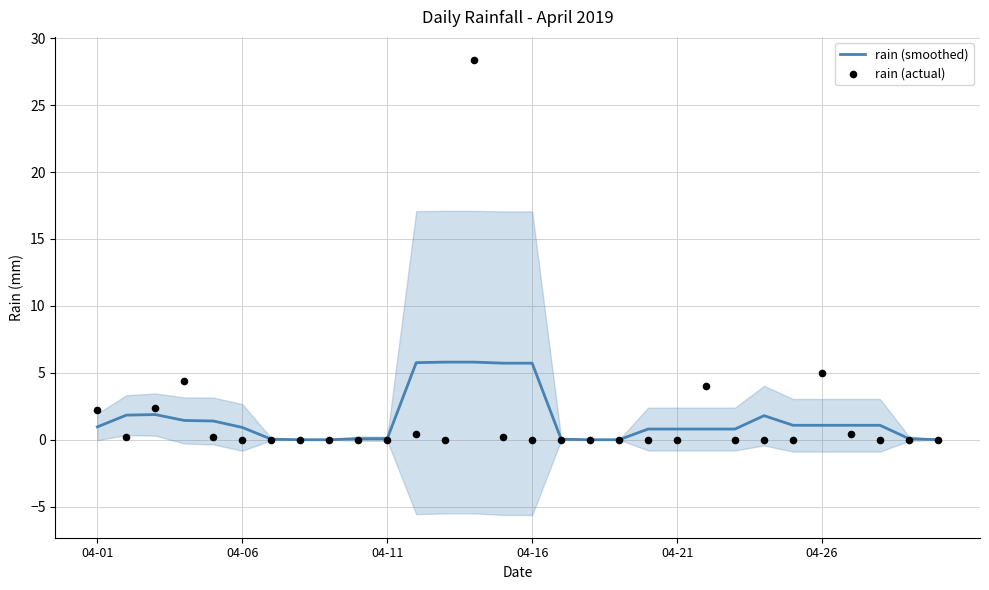

At how many categories does at least one series exceed 23?

1